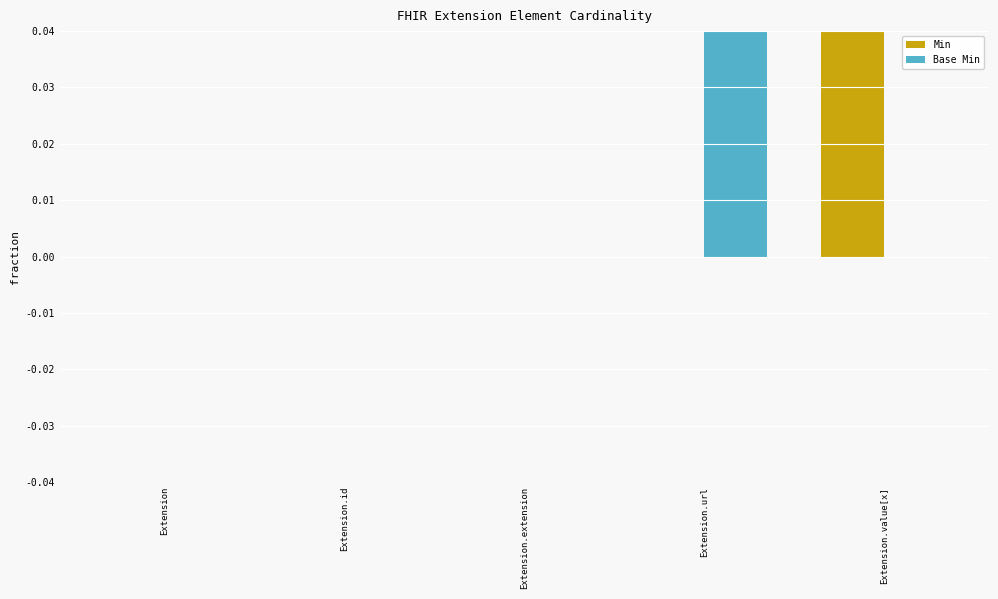

The Min series shows 0 at Extension. True or false?

True